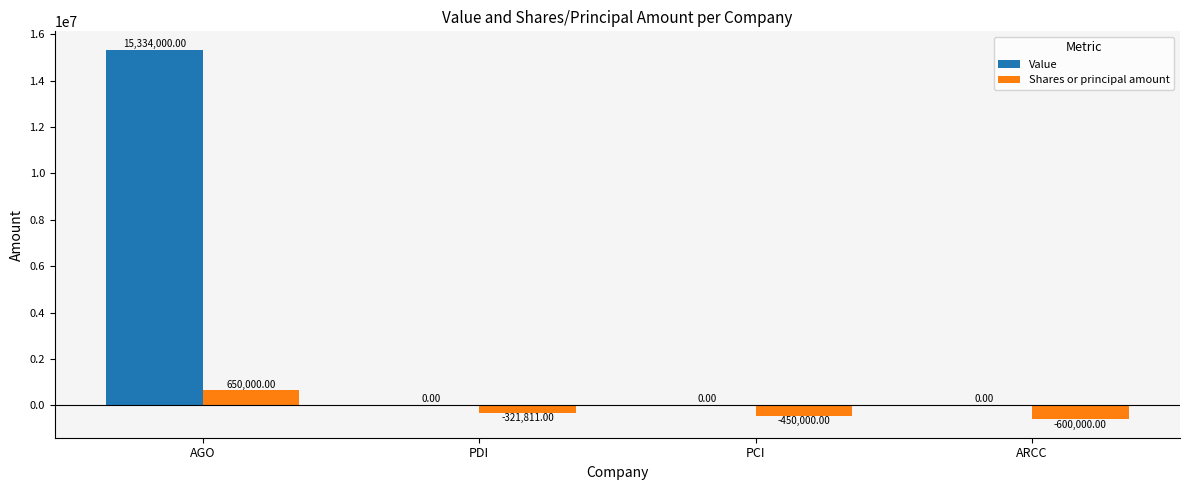

At which label does Shares or principal amount first exceed -321811?

AGO